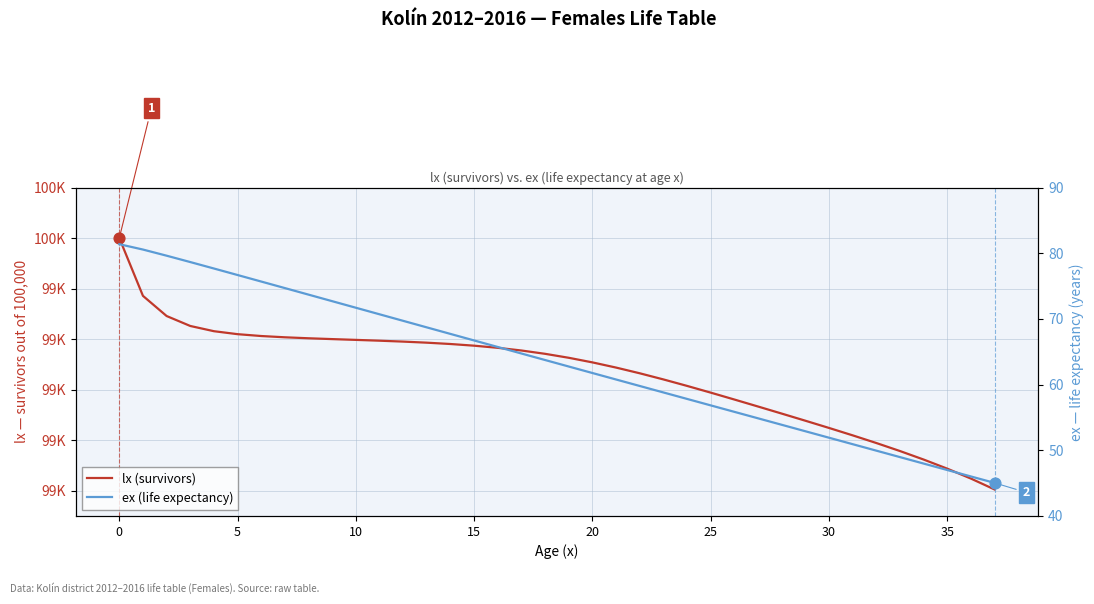

Which series has the largest total across all categories?

lx (survivors)